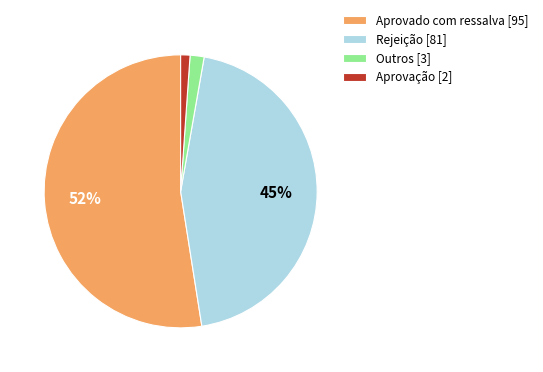

Is there any slice that represents more than half of the pie?

Yes